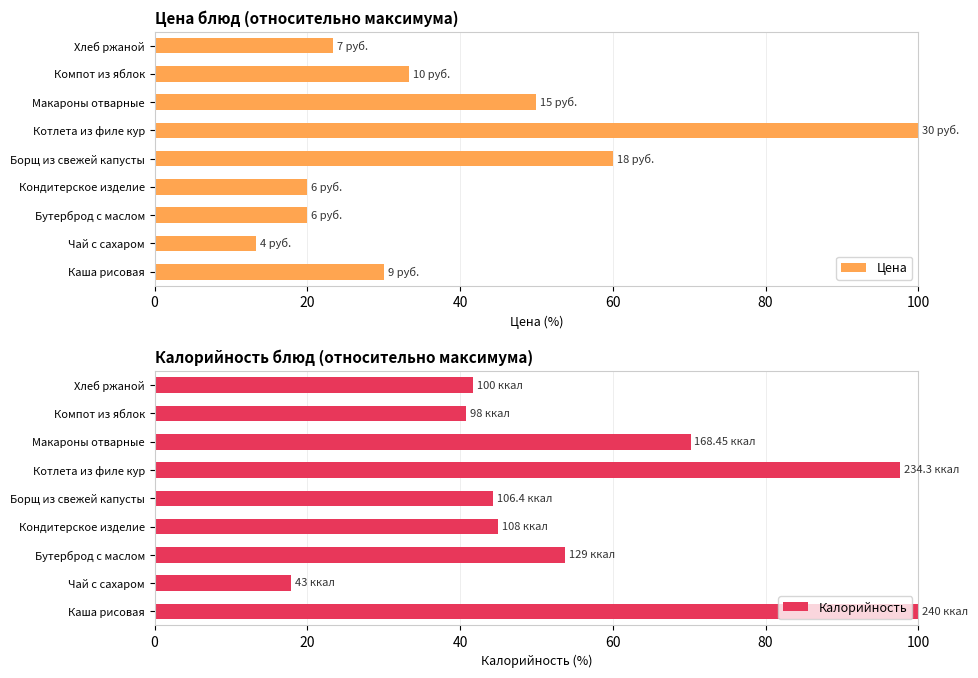

What is the smallest value displayed?

13.3